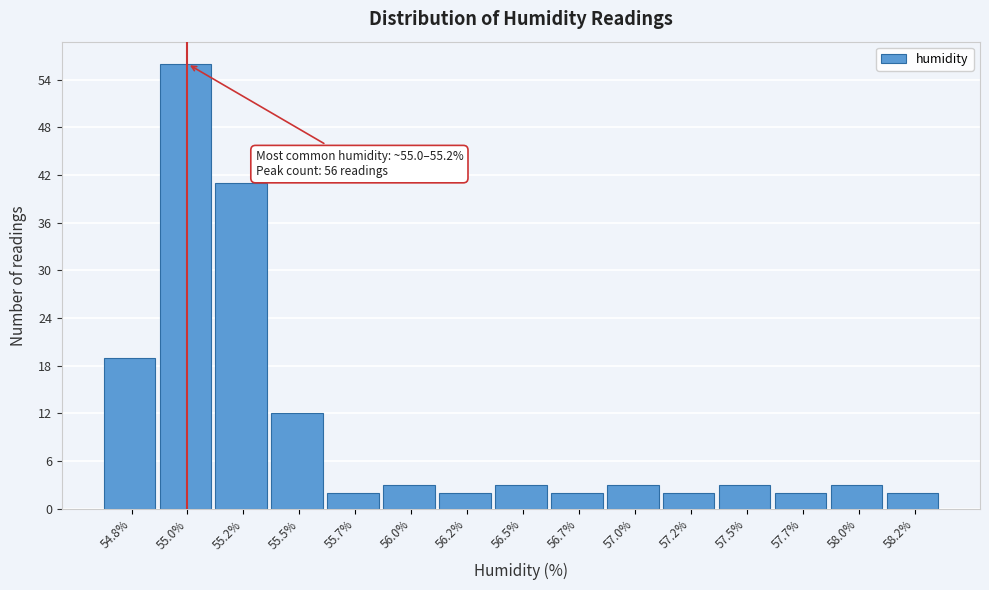

Reading right to left, transcribe all the data shown in this chart.

2	3	2	3	2	3	2	3	2	3	2	12	41	56	19